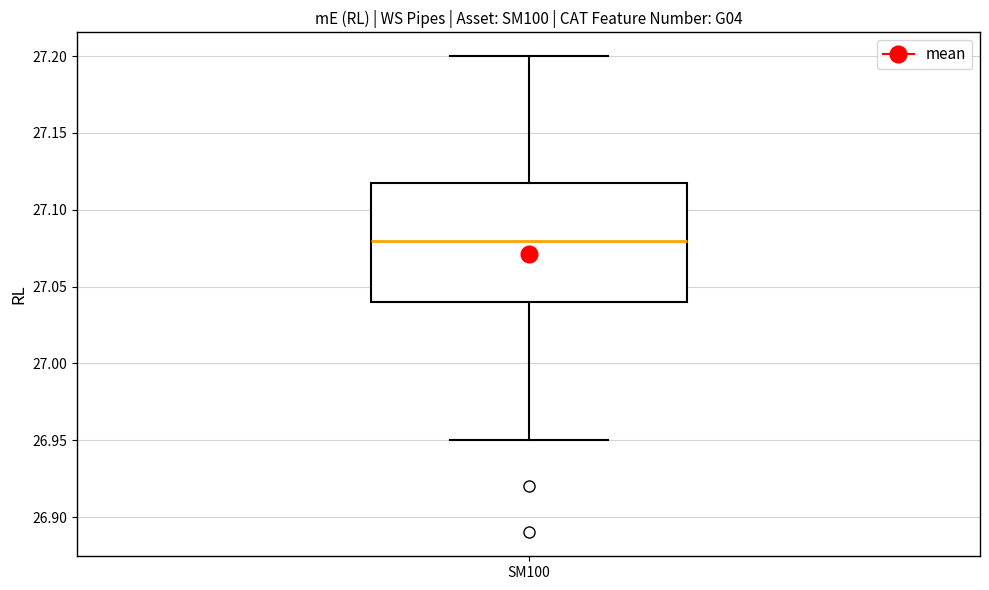

Where is the lower edge of the box for SM100 on the y-axis? The values are not printed on the chart, so give them approximately, as read against the axis.

27.04